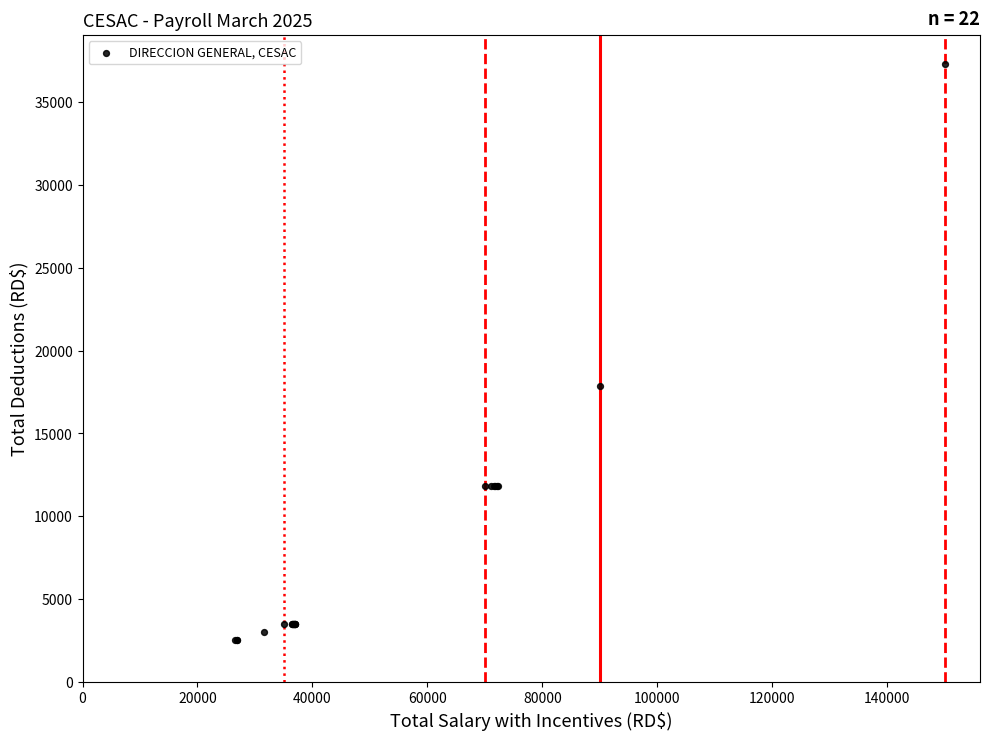

What Y value in the scatter plot is closest to 19916?

17832.9